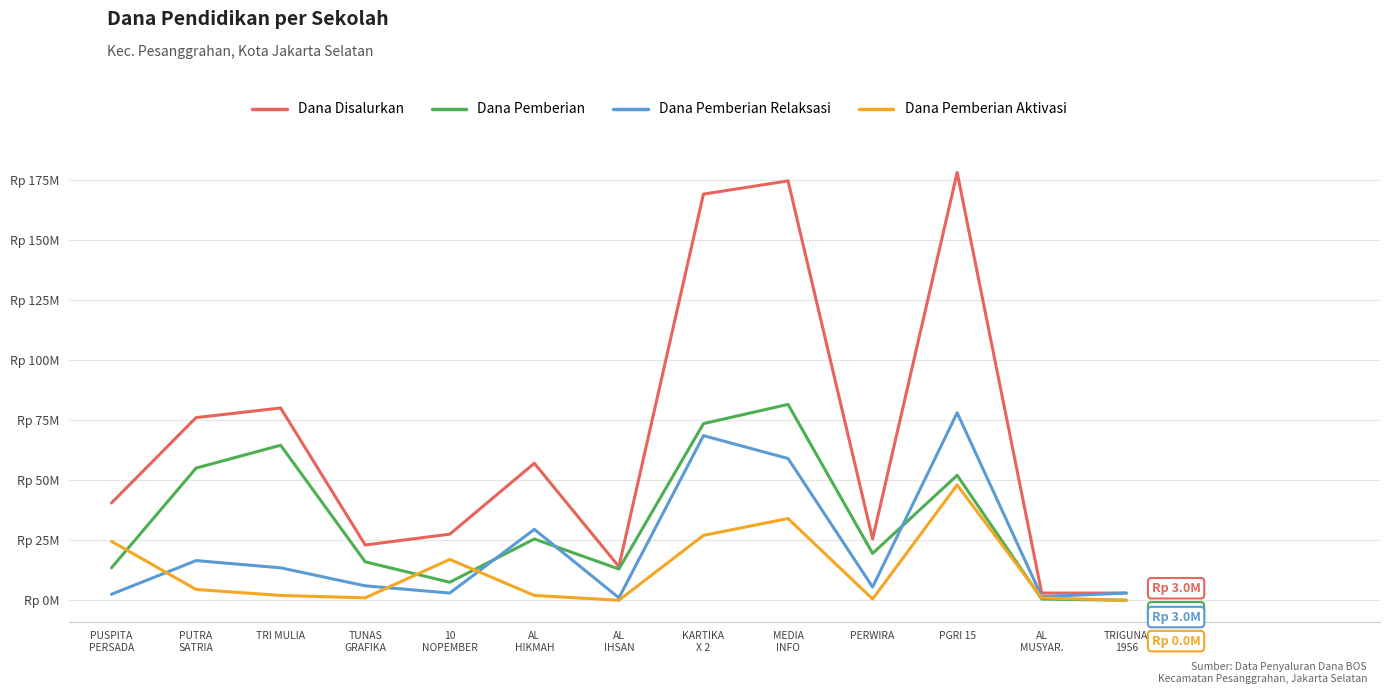

List the labels in order of Dana Pemberian Aktivasi value, largest first.

PGRI 15, MEDIA
INFO, KARTIKA
X 2, PUSPITA
PERSADA, 10
NOPEMBER, PUTRA
SATRIA, TRI MULIA, AL
HIKMAH, TUNAS
GRAFIKA, AL
MUSYAR., PERWIRA, AL
IHSAN, TRIGUNA
1956